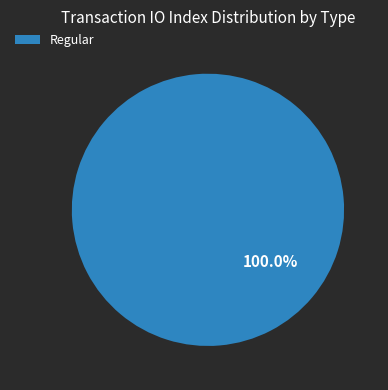

Does any single category account for the majority?

Yes